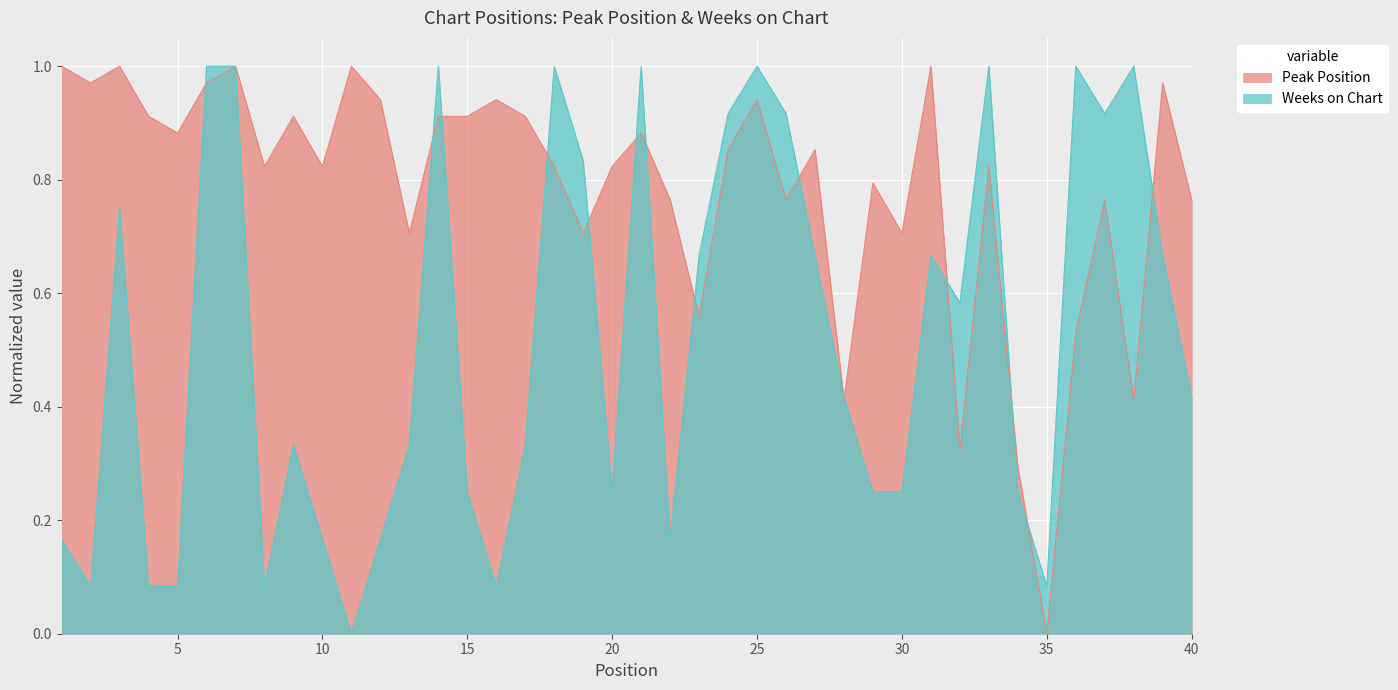

At which category is the sum across all series the highest?

7